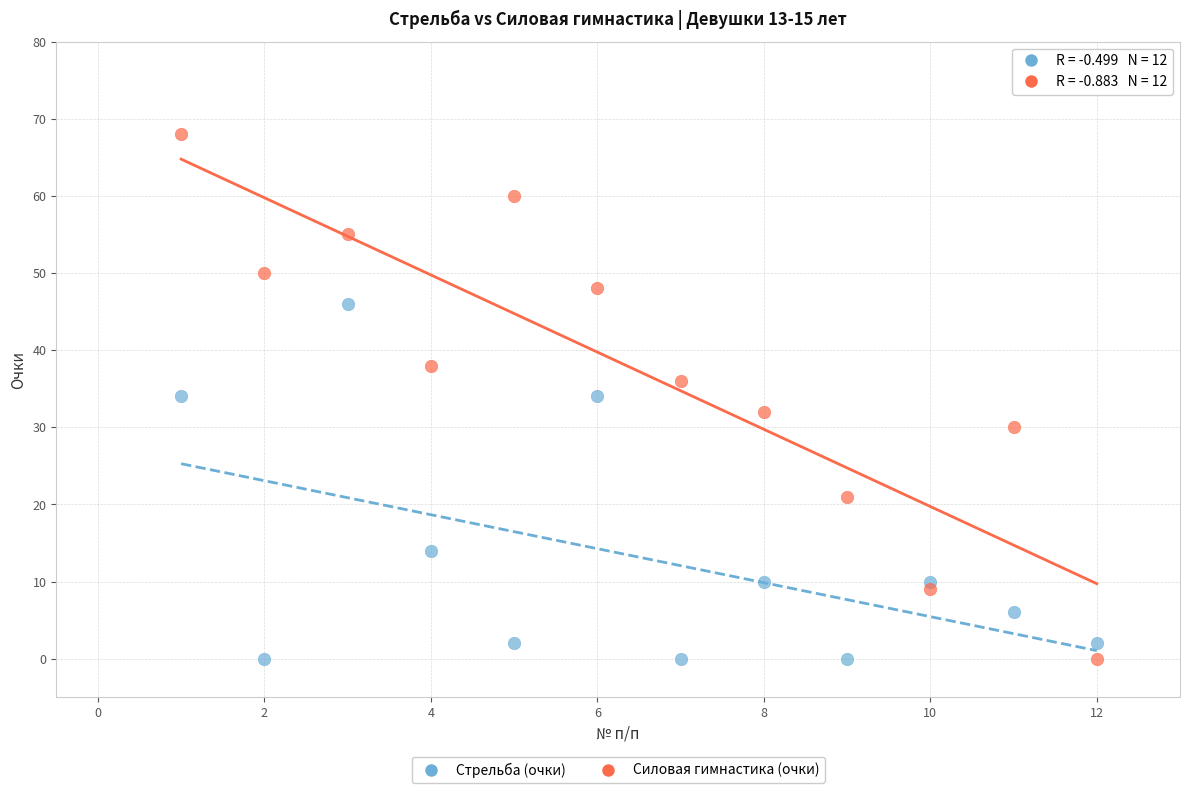

Which series has the widest spread of Y values?

Силовая гимнастика (очки)